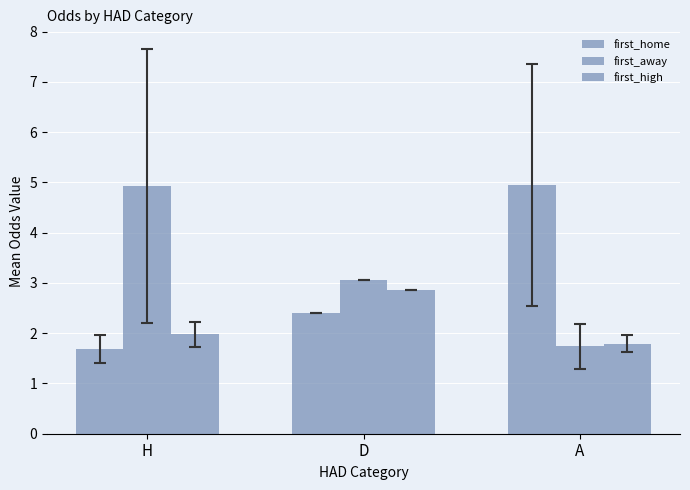

Count the number of data series in this chart.

3